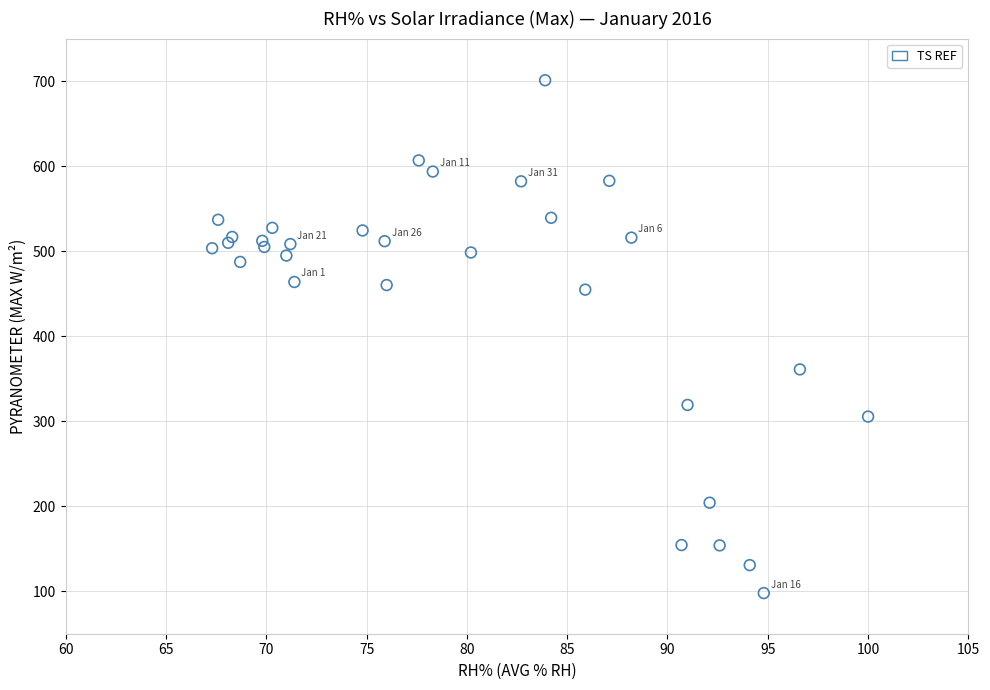

What Y value in the scatter plot is closest to 399?

360.9